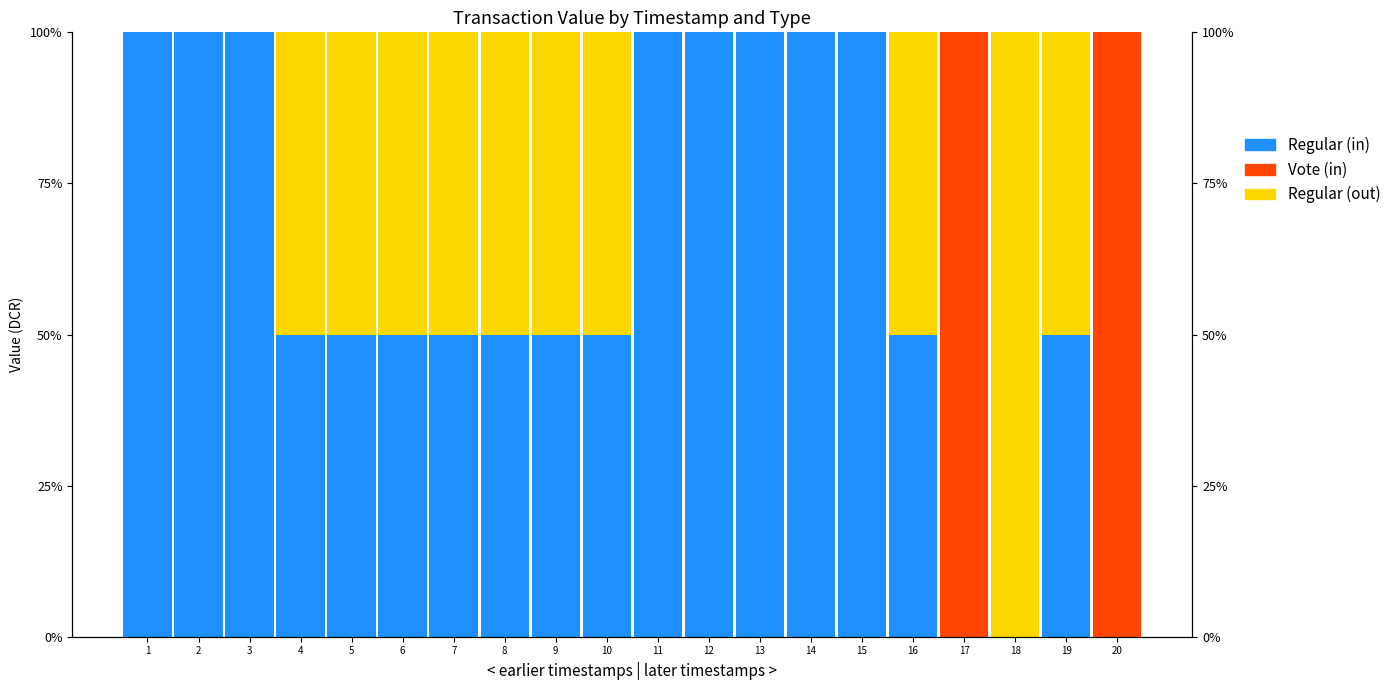

How many data points does each series have?

20